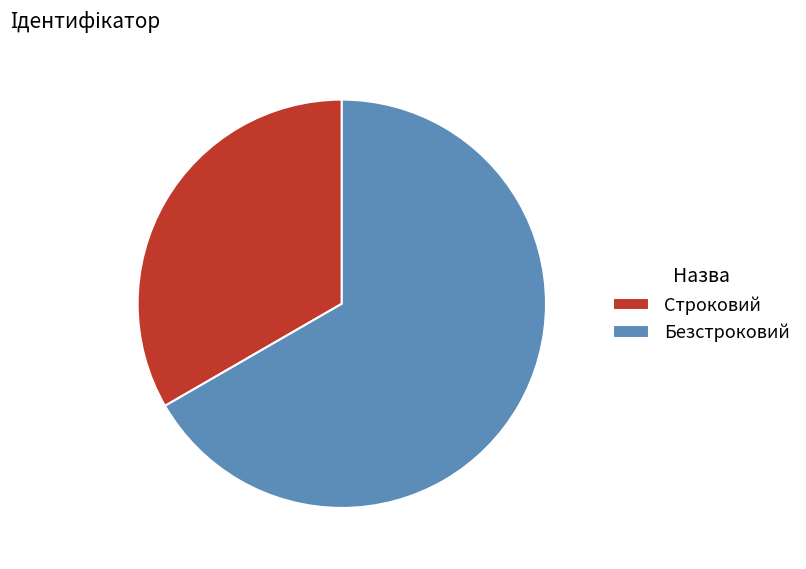

The Строковий slice represents 33% of the pie. True or false?

True